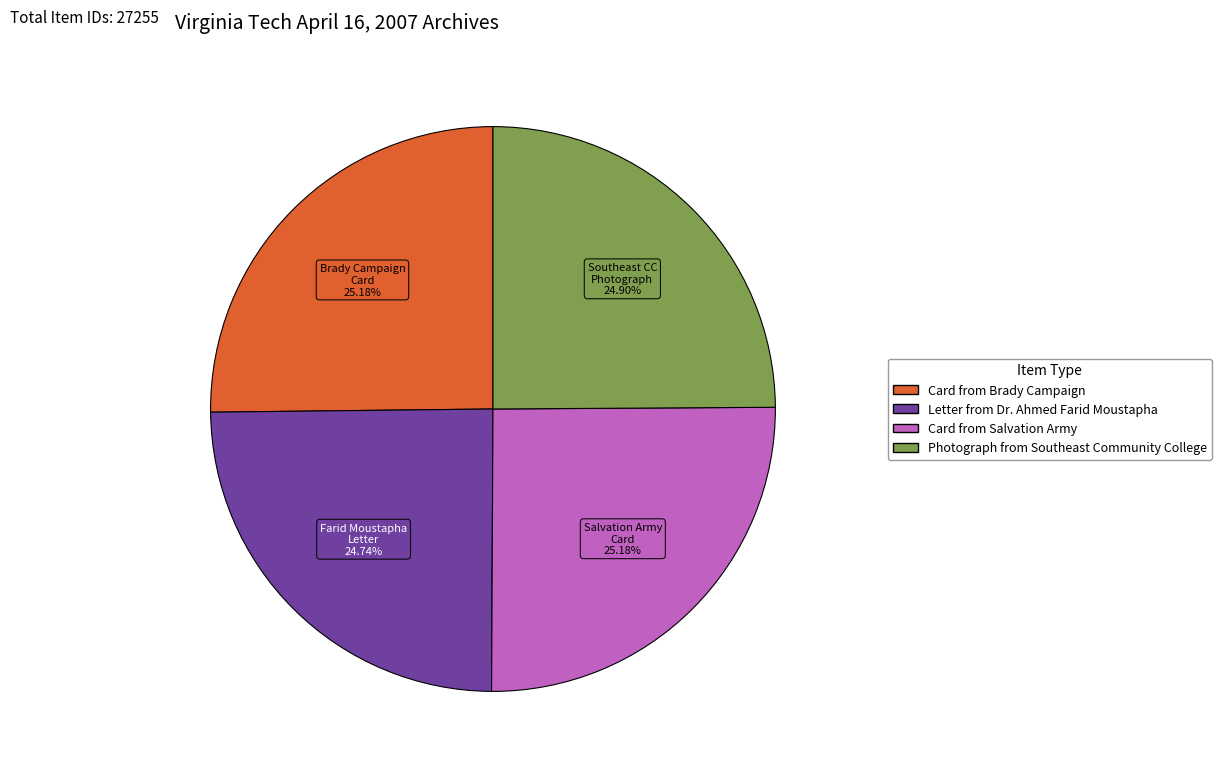

What is the total percentage of Letter from Dr. Ahmed Farid Moustapha and Card from Salvation Army?

49.9%